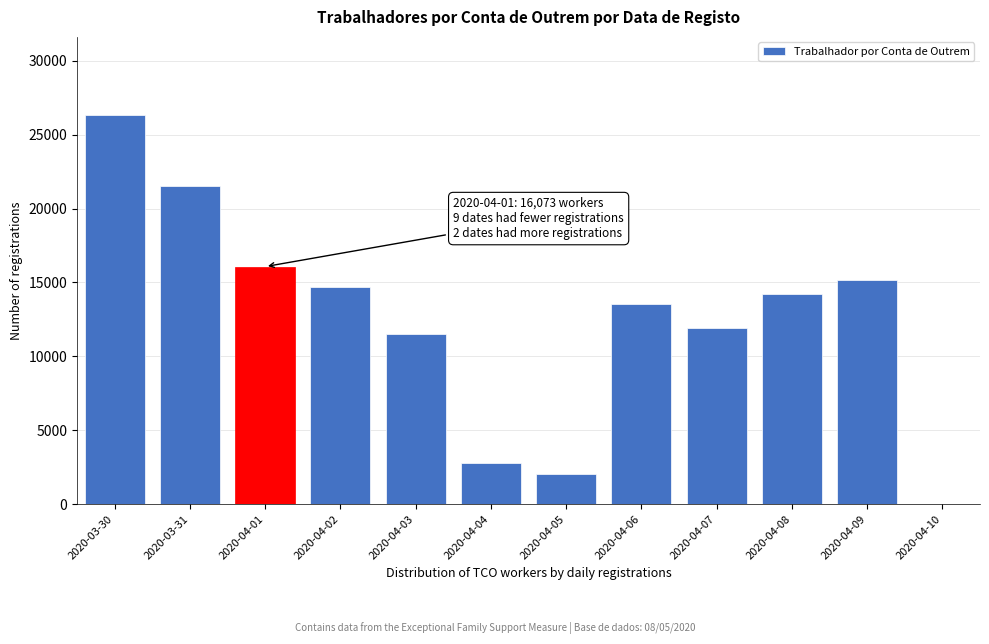

Reading left to right, transcribe all the data shown in this chart.

2020-03-30=26347	2020-03-31=21550	2020-04-01=16073	2020-04-02=14687	2020-04-03=11518	2020-04-04=2797	2020-04-05=2020	2020-04-06=13540	2020-04-07=11898	2020-04-08=14188	2020-04-09=15163	2020-04-10=15